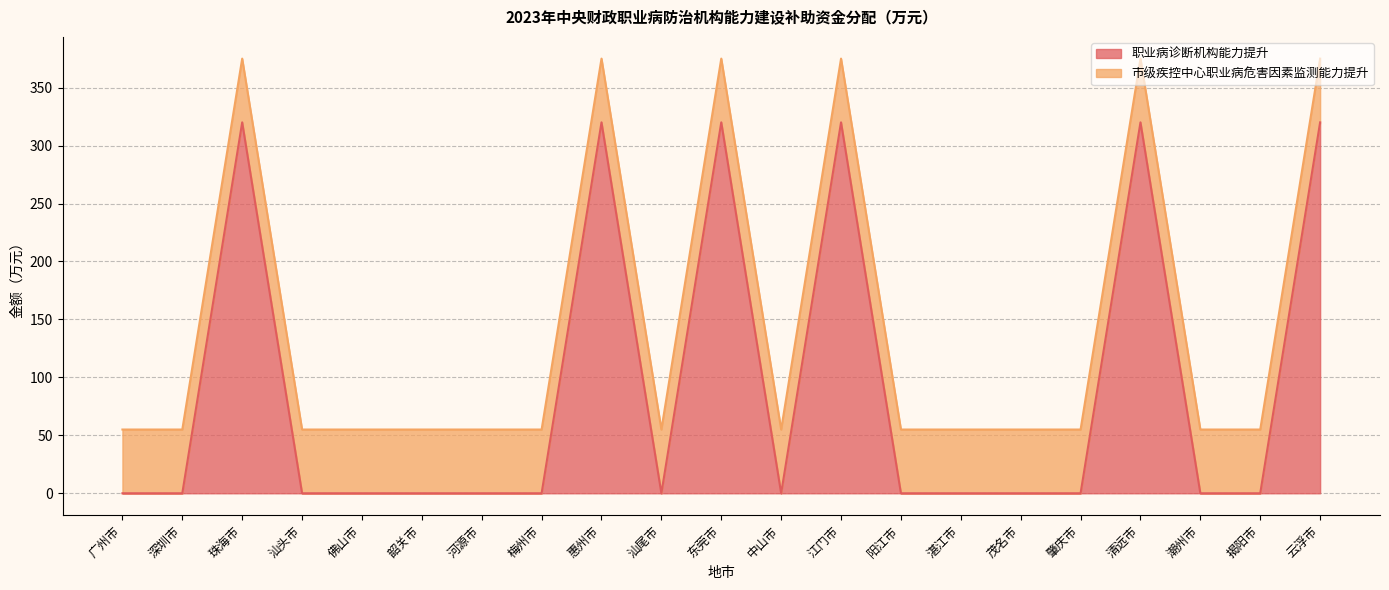

Does the chart have visible grid lines?

Yes